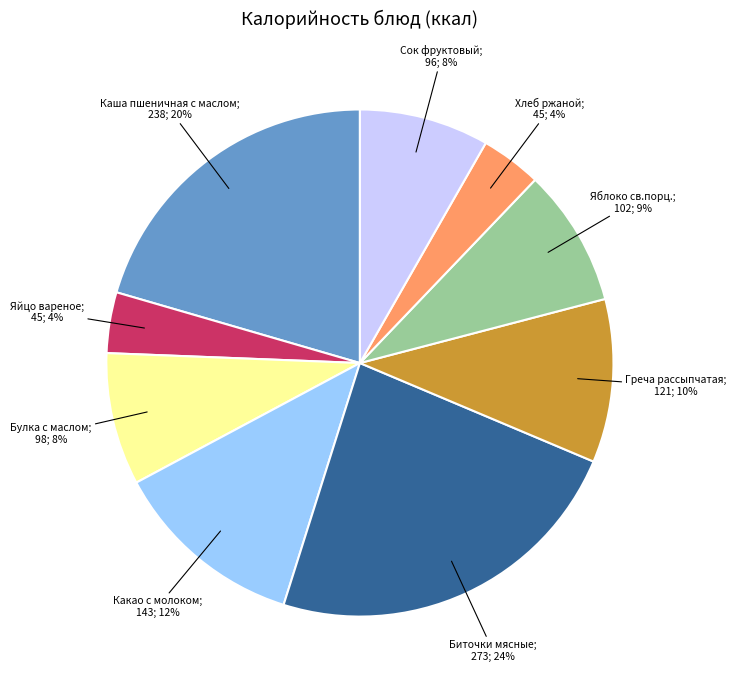

Does any single category account for the majority?

No